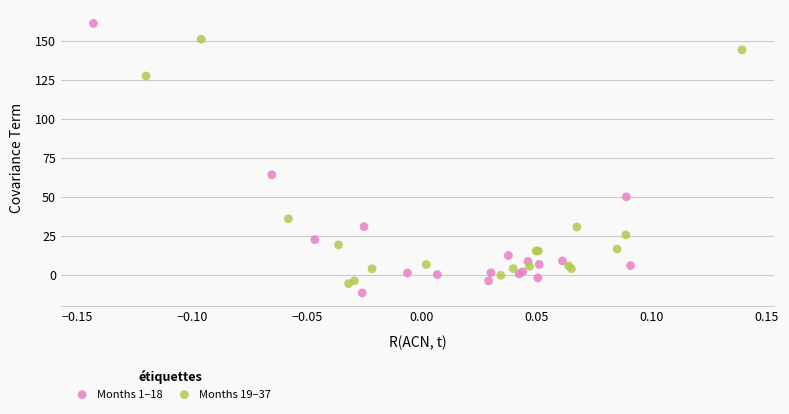

Which series has the widest spread of Y values?

Months 1–18